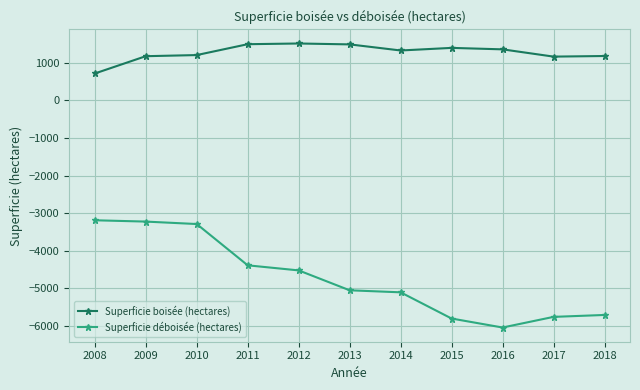

List the series in order of their overall mean, lowest first.

Superficie déboisée (hectares), Superficie boisée (hectares)